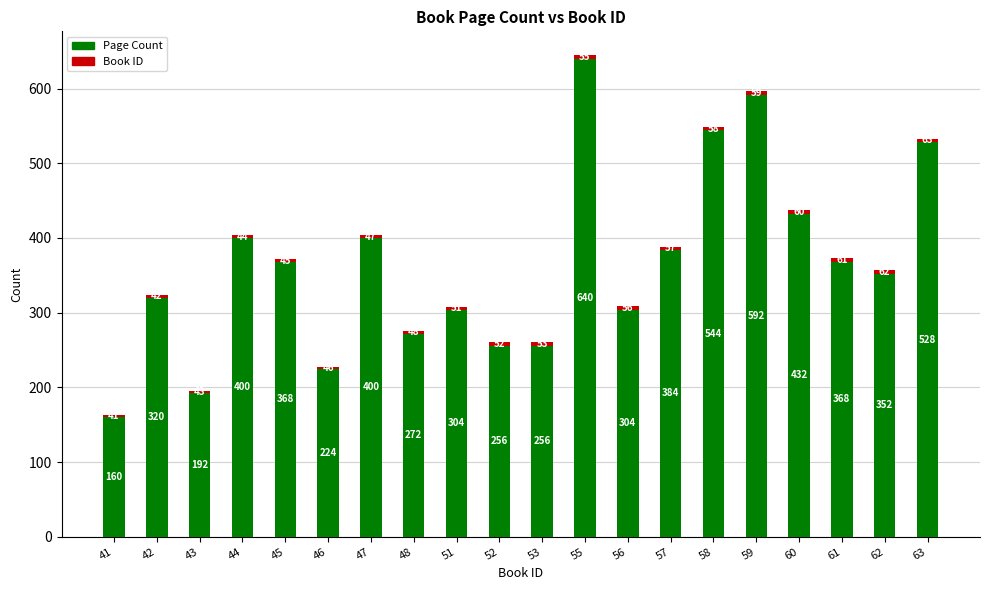

At which category is the sum across all series the highest?

55